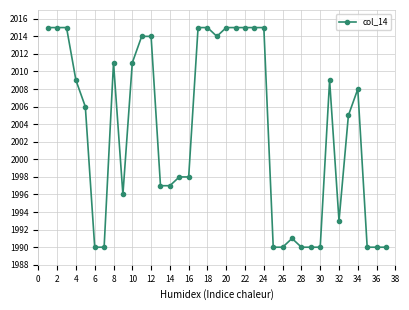

What is the value of the 16th point from the left?

1998